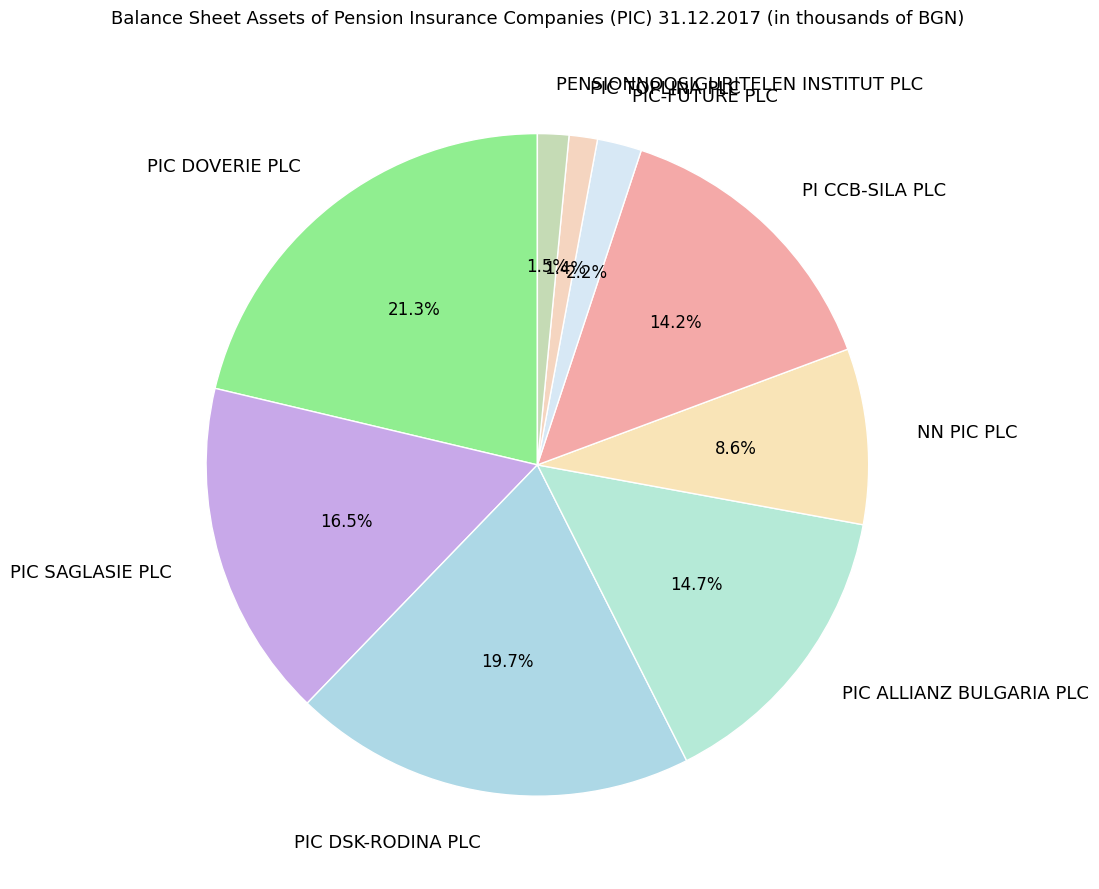

To the nearest percent, what is the average slice percentage?

11%